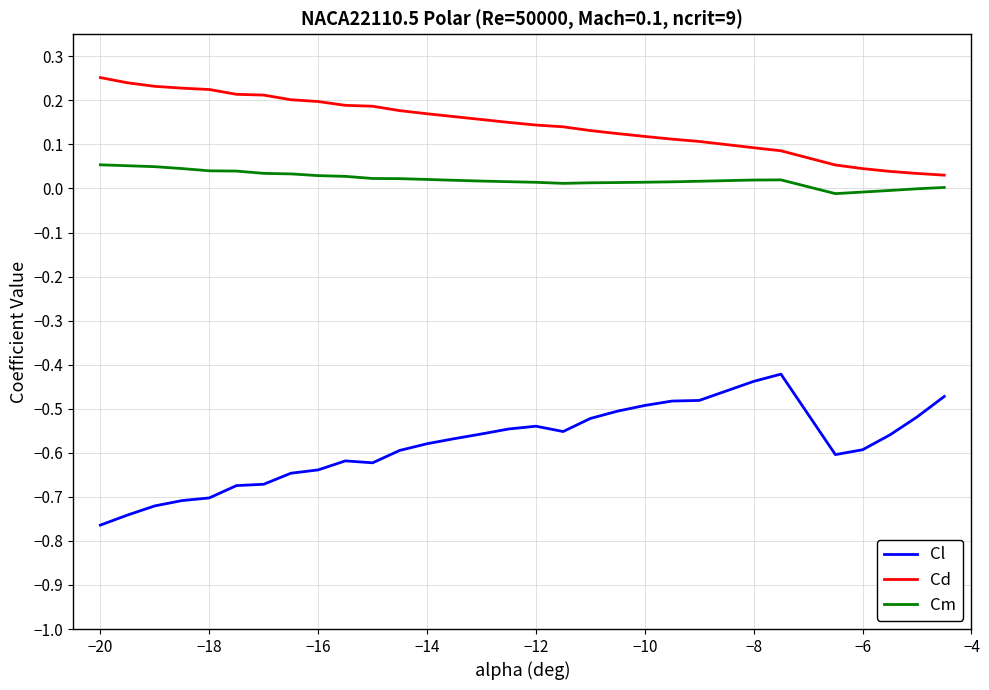

List the series in order of their overall mean, highest first.

Cd, Cm, Cl